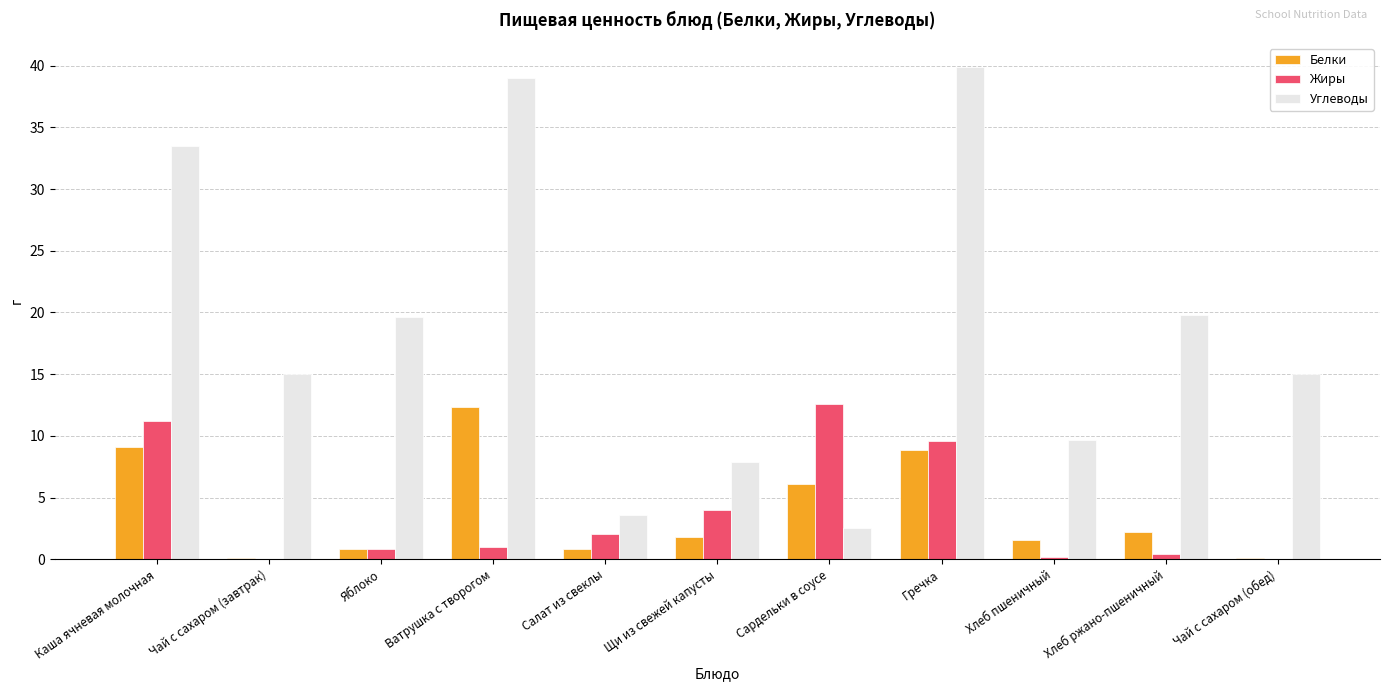

Between Чай с сахаром (завтрак) and Салат из свеклы, which series saw the biggest shift?

Углеводы